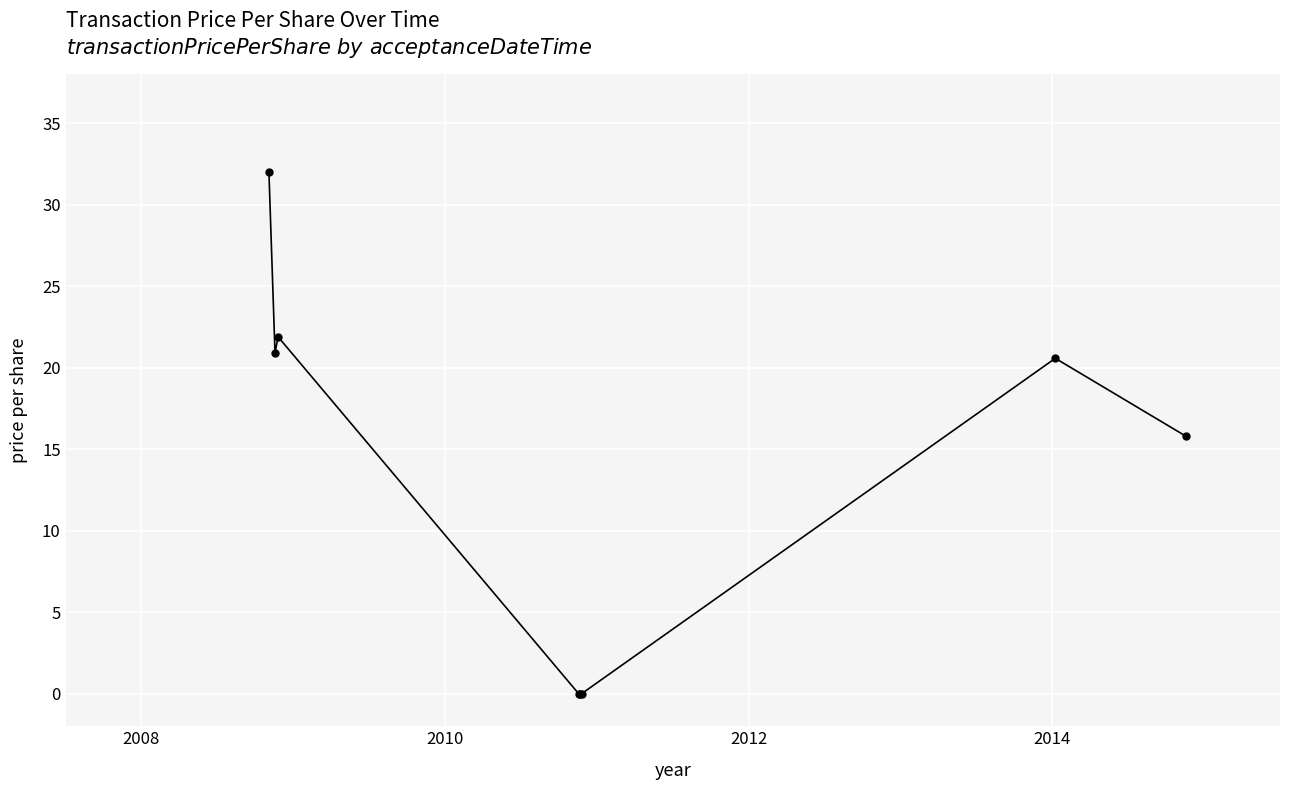

Reading left to right, transcribe all the data shown in this chart.

32.0	20.9	21.9	0.0	0.0	0.0	20.6	15.8